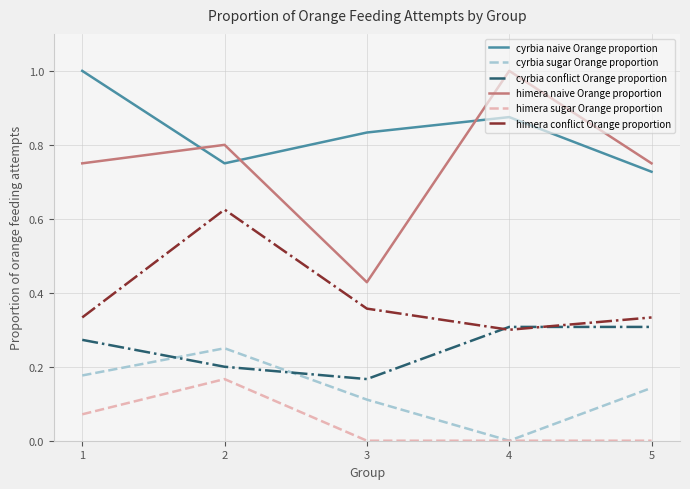

True or false: cyrbia conflict Orange proportion has a value of 0.3 at 4.

True